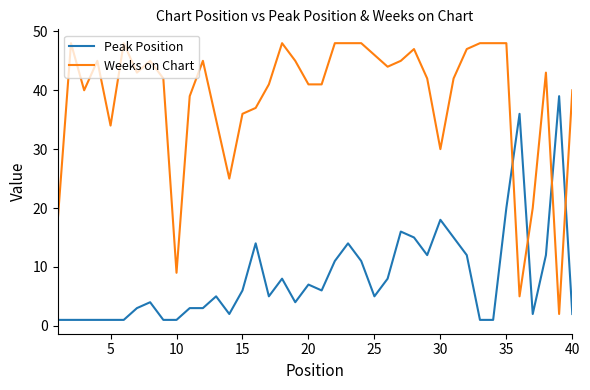

How many values in the Weeks on Chart series are below 43?

20